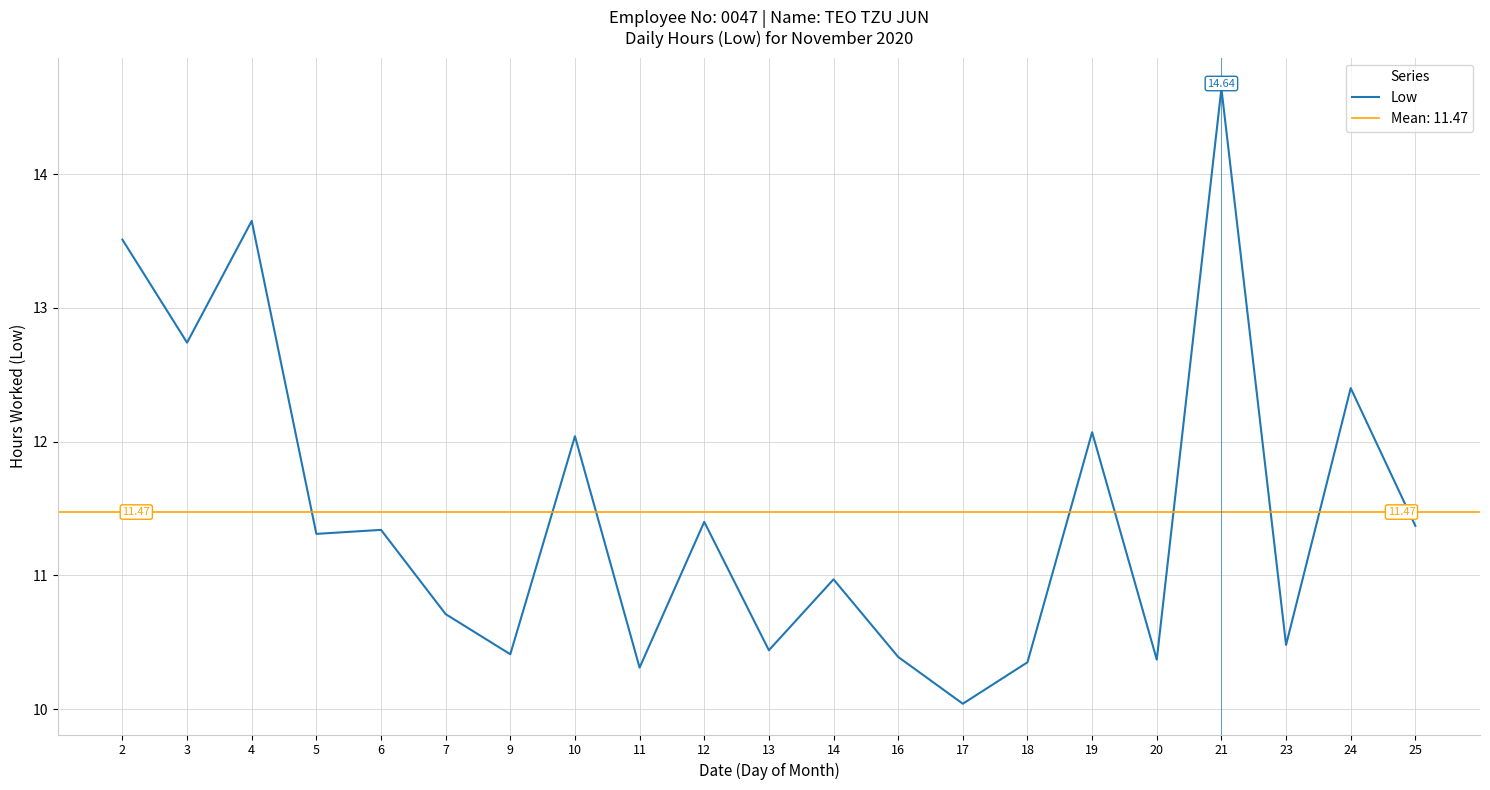

At which category does the data reach its first local peak?

4